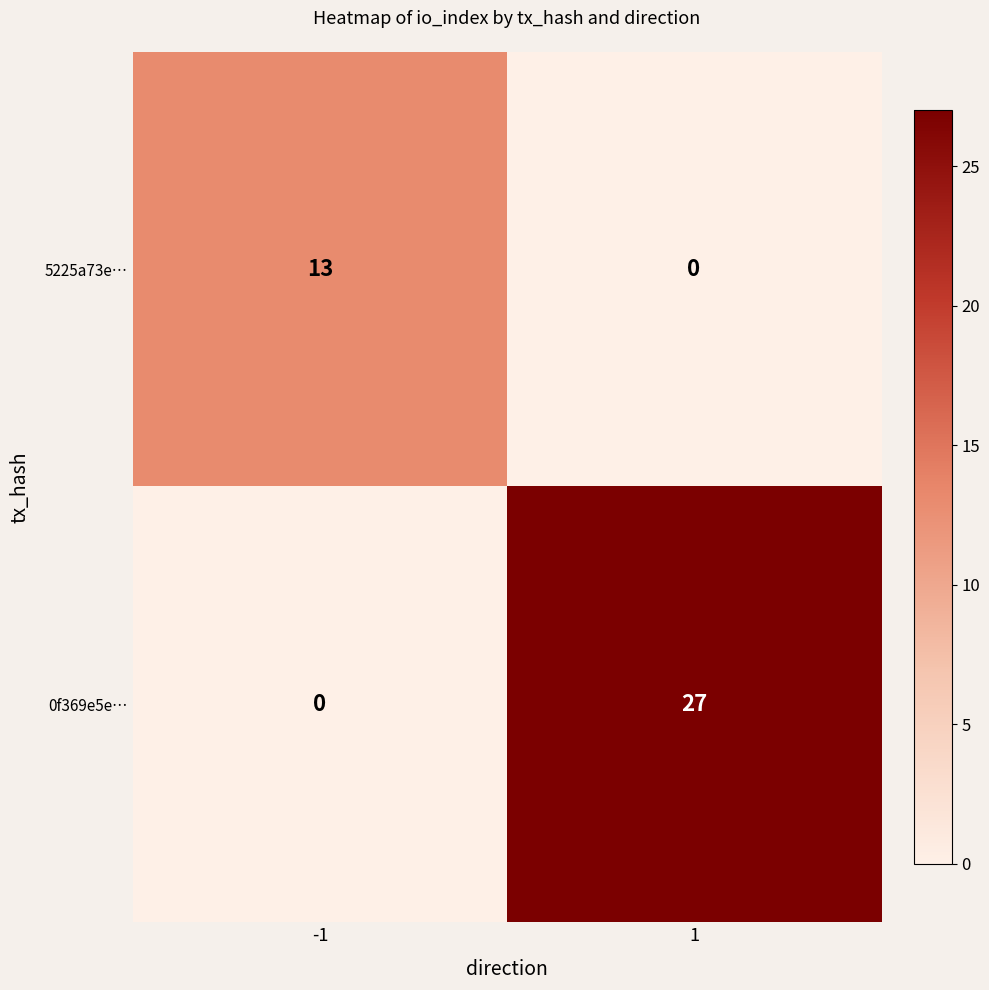

List the series in order of their overall mean, highest first.

0f369e5e…, 5225a73e…